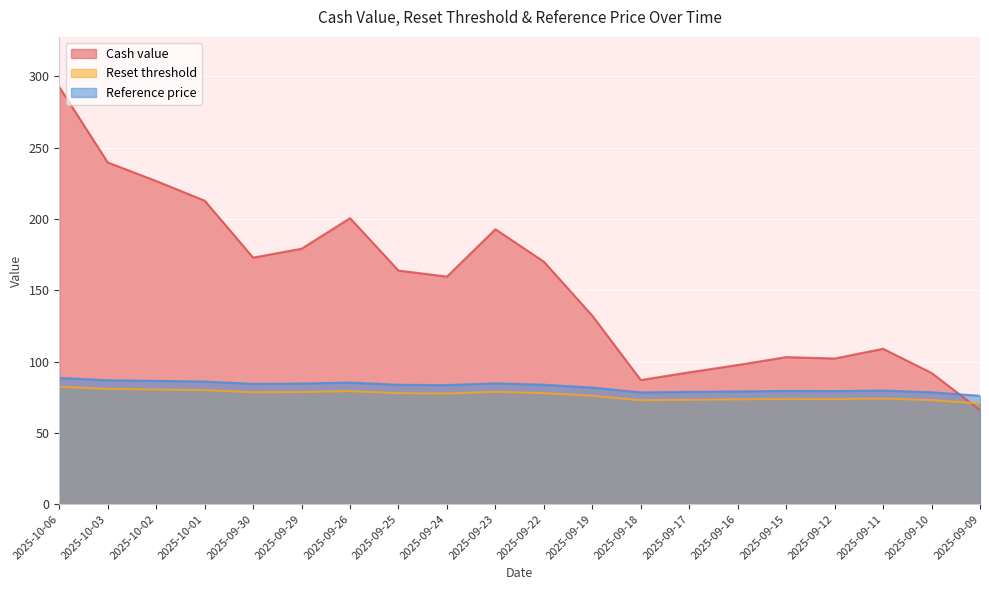

Reading left to right, what are all the values shown in this chart?

Cash value: 2025-10-06=292.6	2025-10-03=239.7	2025-10-02=226.6	2025-10-01=212.9	2025-09-30=172.9	2025-09-29=179.2	2025-09-26=200.6	2025-09-25=163.8	2025-09-24=159.6	2025-09-23=192.8	2025-09-22=170.0	2025-09-19=132.1	2025-09-18=87.0	2025-09-17=92.4	2025-09-16=97.6	2025-09-15=103.1	2025-09-12=102.1	2025-09-11=108.9	2025-09-10=92.0	2025-09-09=66.0
Reset threshold: 2025-10-06=82.3	2025-10-03=80.8	2025-10-02=80.4	2025-10-01=79.9	2025-09-30=78.4	2025-09-29=78.6	2025-09-26=79.3	2025-09-25=77.8	2025-09-24=77.6	2025-09-23=78.7	2025-09-22=77.9	2025-09-19=76.0	2025-09-18=72.8	2025-09-17=73.2	2025-09-16=73.5	2025-09-15=73.8	2025-09-12=73.7	2025-09-11=74.1	2025-09-10=72.9	2025-09-09=70.6
Reference price: 2025-10-06=88.5	2025-10-03=86.9	2025-10-02=86.4	2025-10-01=86.0	2025-09-30=84.3	2025-09-29=84.5	2025-09-26=85.2	2025-09-25=83.7	2025-09-24=83.5	2025-09-23=84.7	2025-09-22=83.7	2025-09-19=81.7	2025-09-18=78.3	2025-09-17=78.7	2025-09-16=79.0	2025-09-15=79.4	2025-09-12=79.2	2025-09-11=79.7	2025-09-10=78.4	2025-09-09=75.9